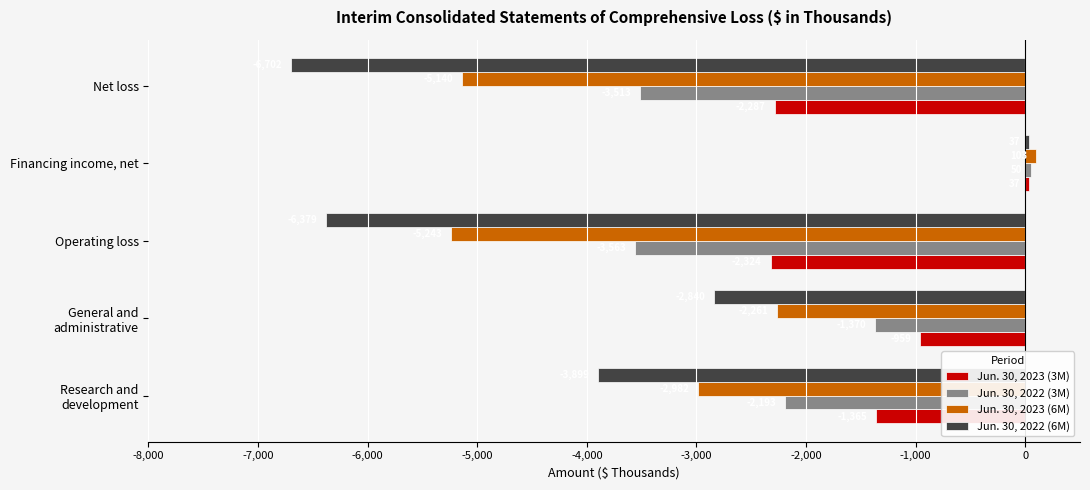

Which label corresponds to the smallest value in the chart?

Net loss